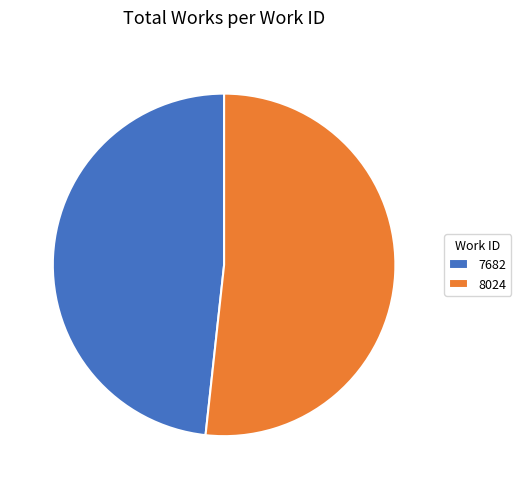

True or false: 8024 accounts for 52% of the total.

True